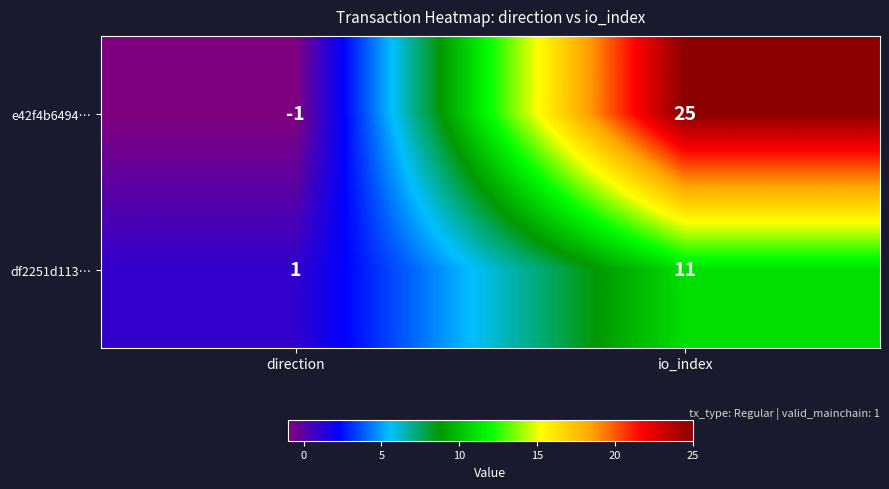

Reading left to right, what are all the values shown in this chart?

e42f4b6494…: direction=-1	io_index=25
df2251d113…: direction=1	io_index=11